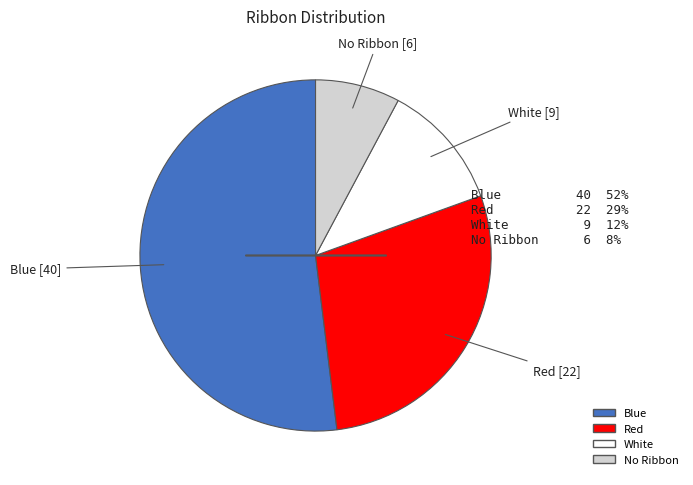

The White slice represents 22% of the pie. True or false?

False